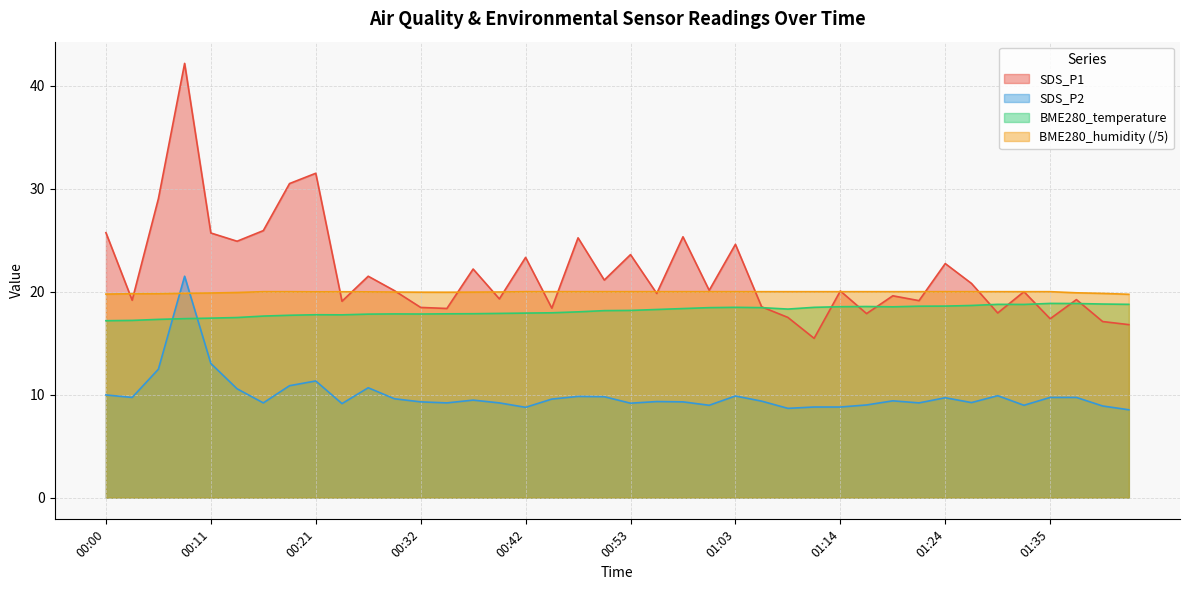

What is the total value across all series at 00:21?

80.6